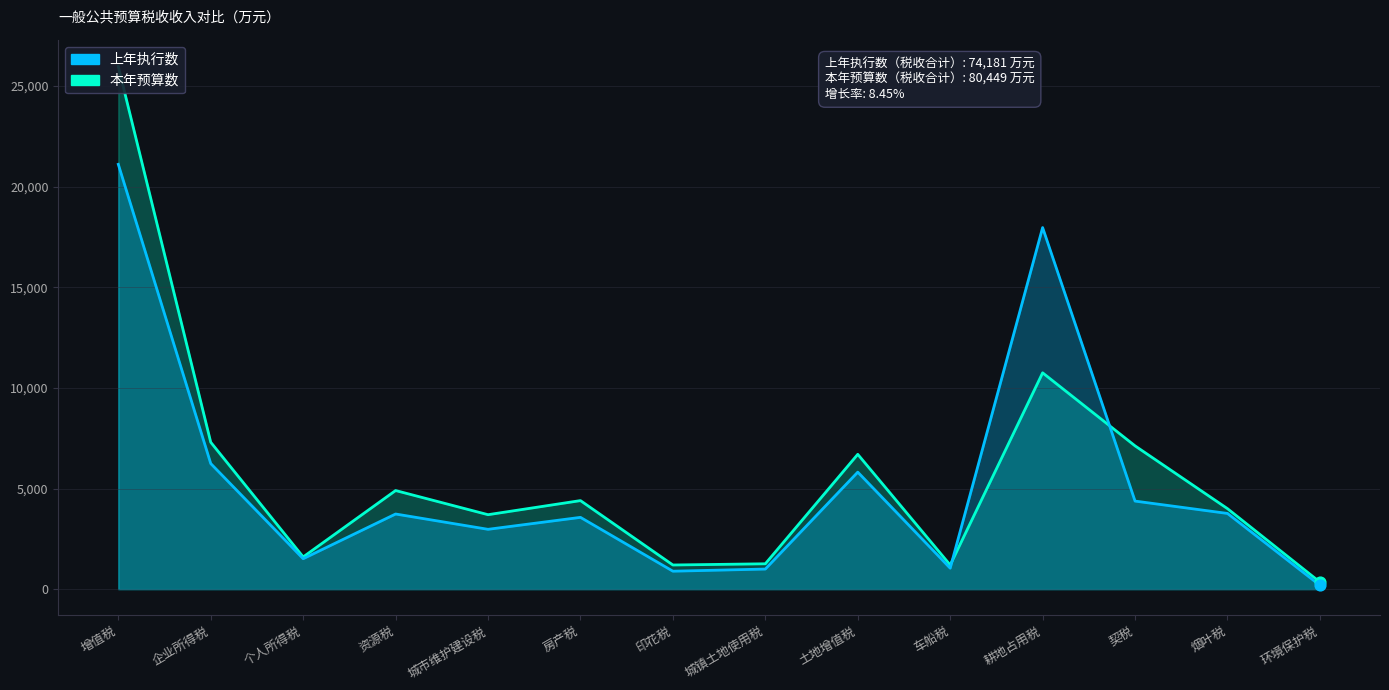

Which series has the largest Y range (max minus min)?

本年预算数